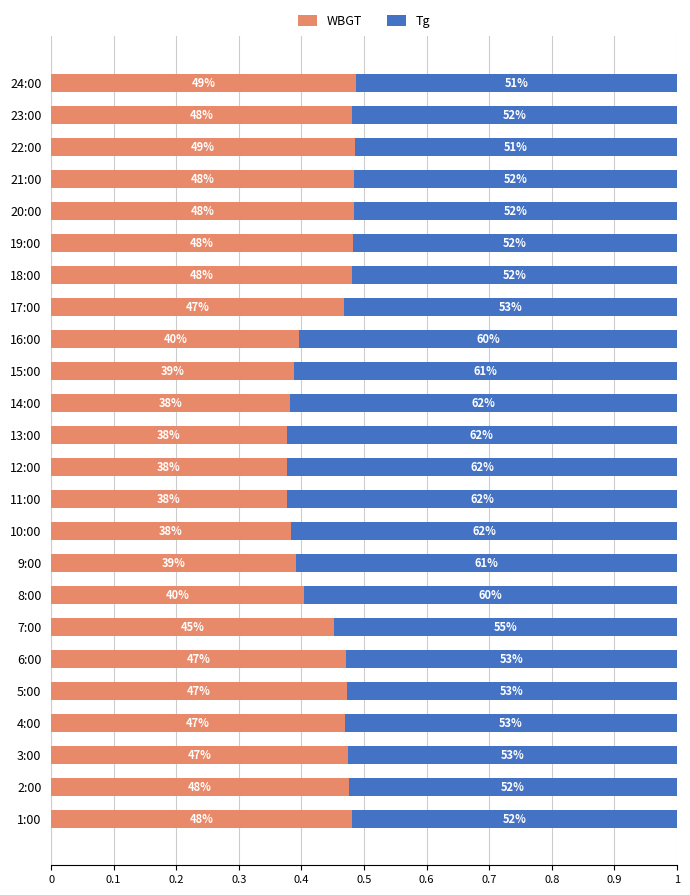

What is the maximum value for WBGT?

0.5